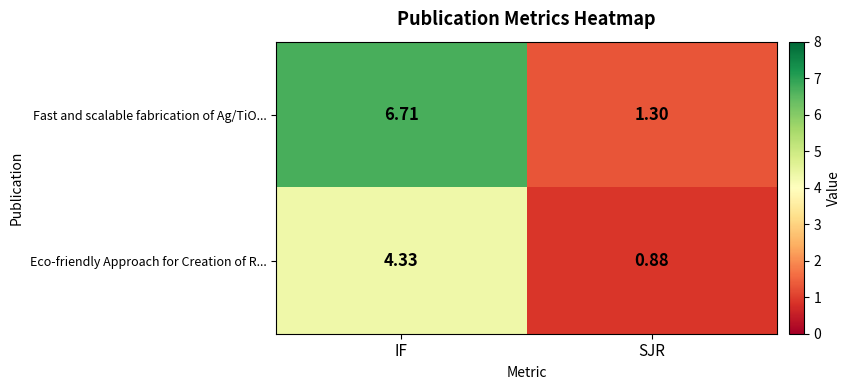

Which series has the largest total across all categories?

Fast and scalable fabrication of Ag/TiO...